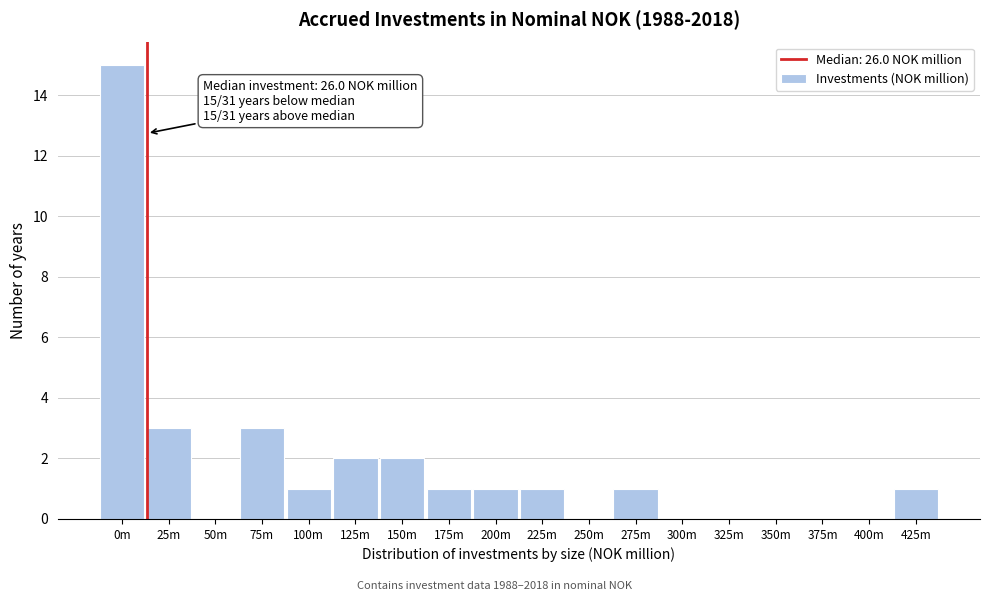

Reading right to left, transcribe all the data shown in this chart.

425m=1	400m=0	375m=0	350m=0	325m=0	300m=0	275m=1	250m=0	225m=1	200m=1	175m=1	150m=2	125m=2	100m=1	75m=3	50m=0	25m=3	0m=15